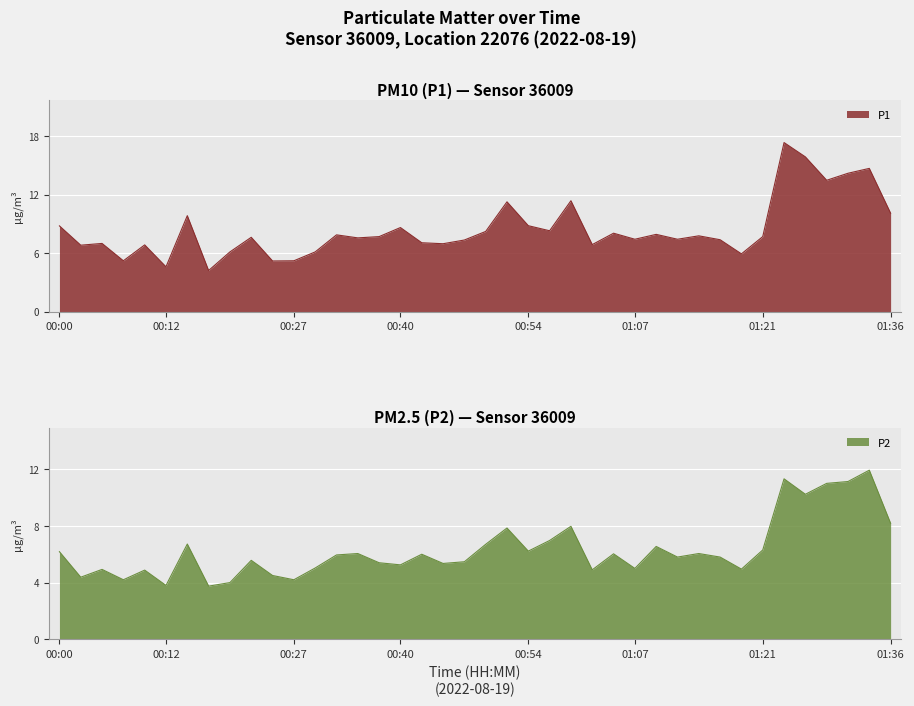

The P1 series shows 4.6 at 00:35. True or false?

False